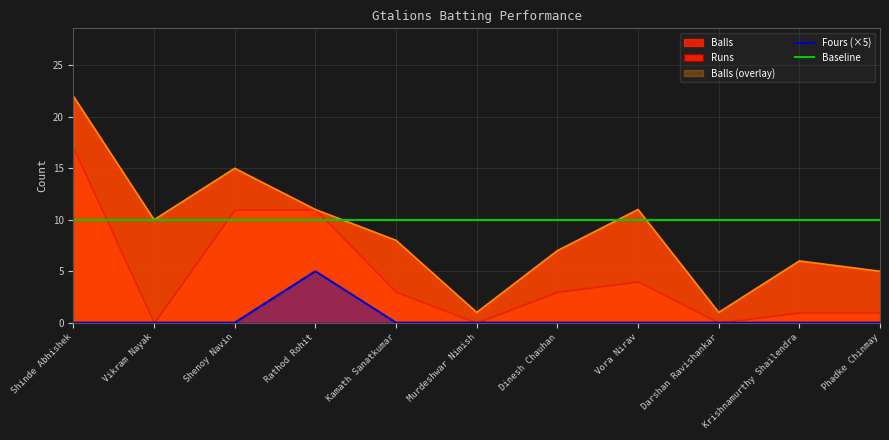

Does the chart display data point markers on the line(s)?

No